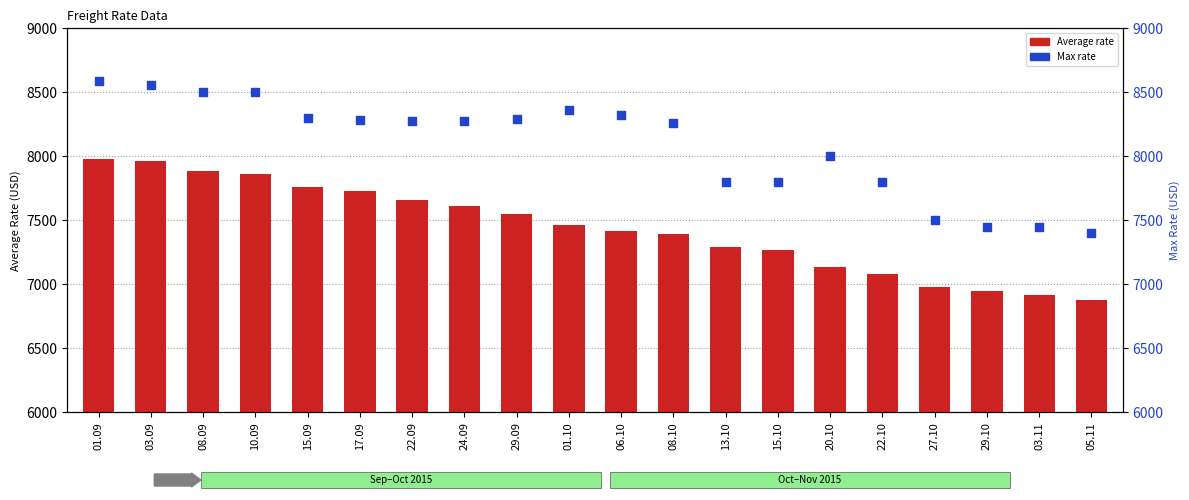

At which category is the sum across all series the highest?

01.09